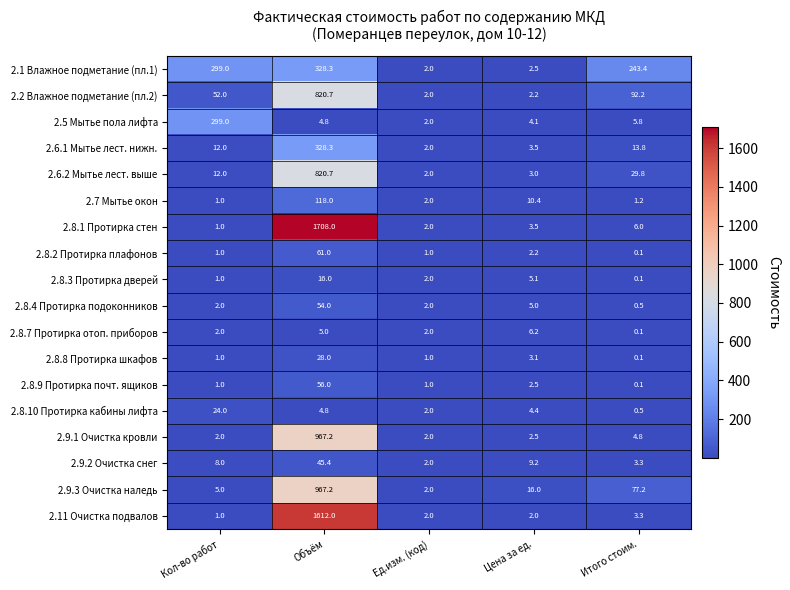

Rank the categories by 2.2 Влажное подметание (пл.2) value from lowest to highest.

Ед.изм. (код), Цена за ед., Кол-во работ, Итого стоим., Объём